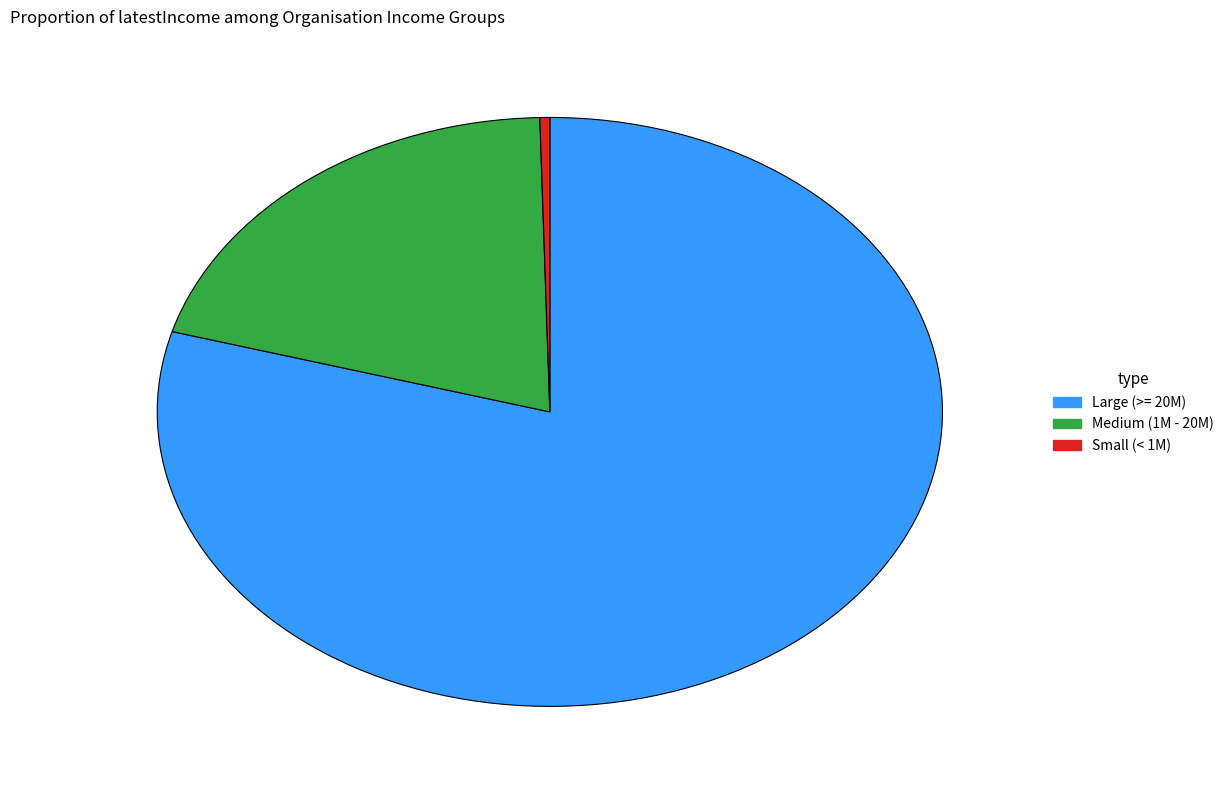

Which has a higher value, Medium (1M - 20M) or Small (< 1M)?

Medium (1M - 20M)